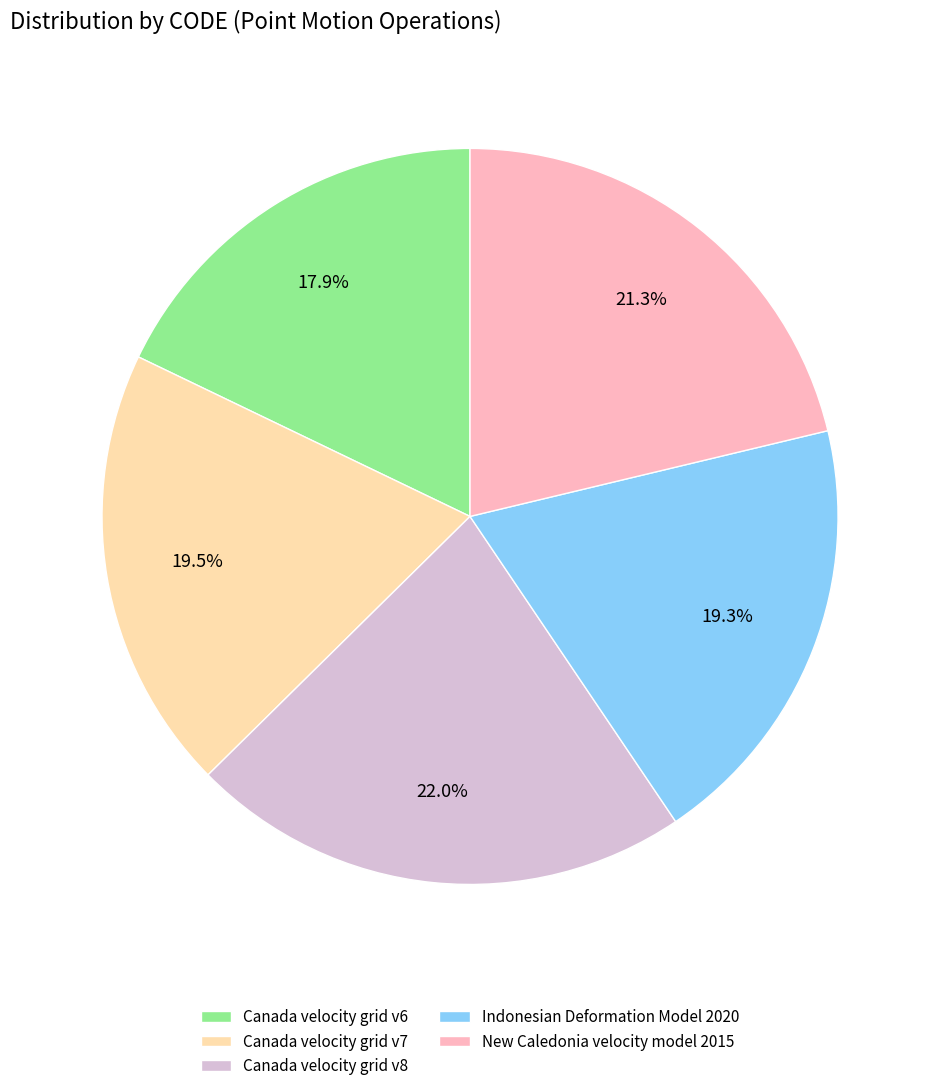

Combined, what portion of the pie is New Caledonia velocity model 2015 and Indonesian Deformation Model 2020?

40.6%